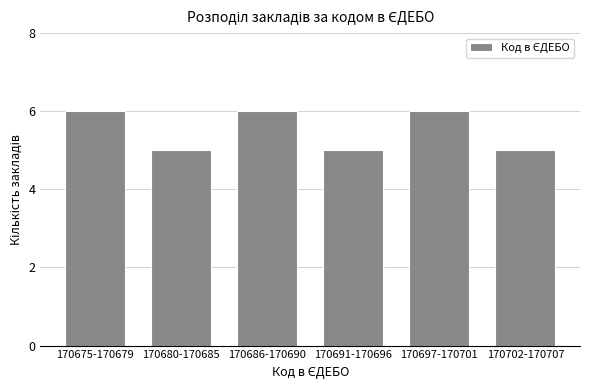

Reading right to left, list all the values displayed in this chart.

170702-170707=5	170697-170701=6	170691-170696=5	170686-170690=6	170680-170685=5	170675-170679=6